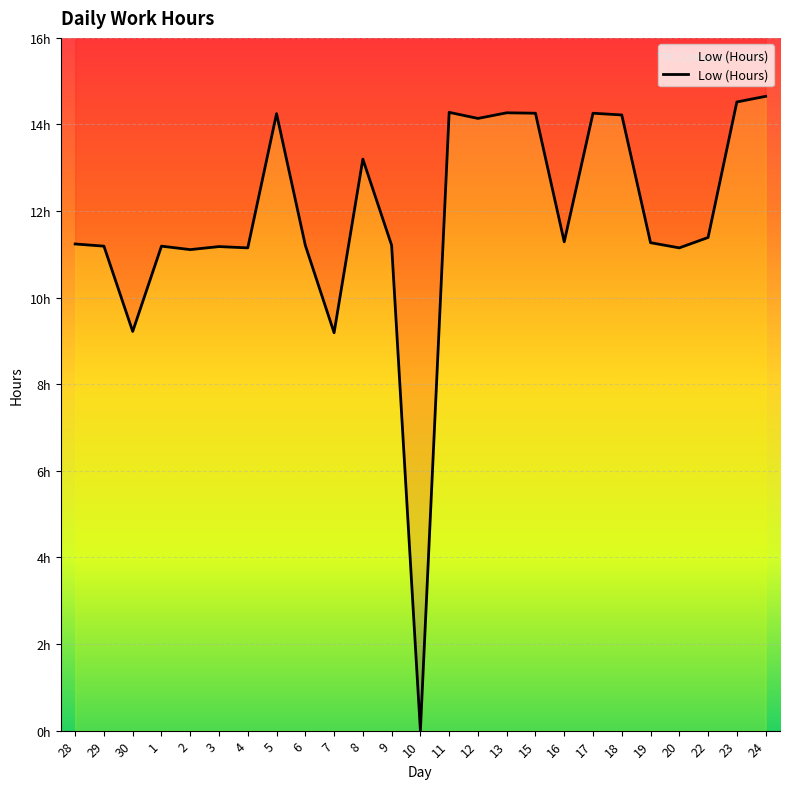

Approximately how many times larger is the value at 11 compared to 12?

1.0